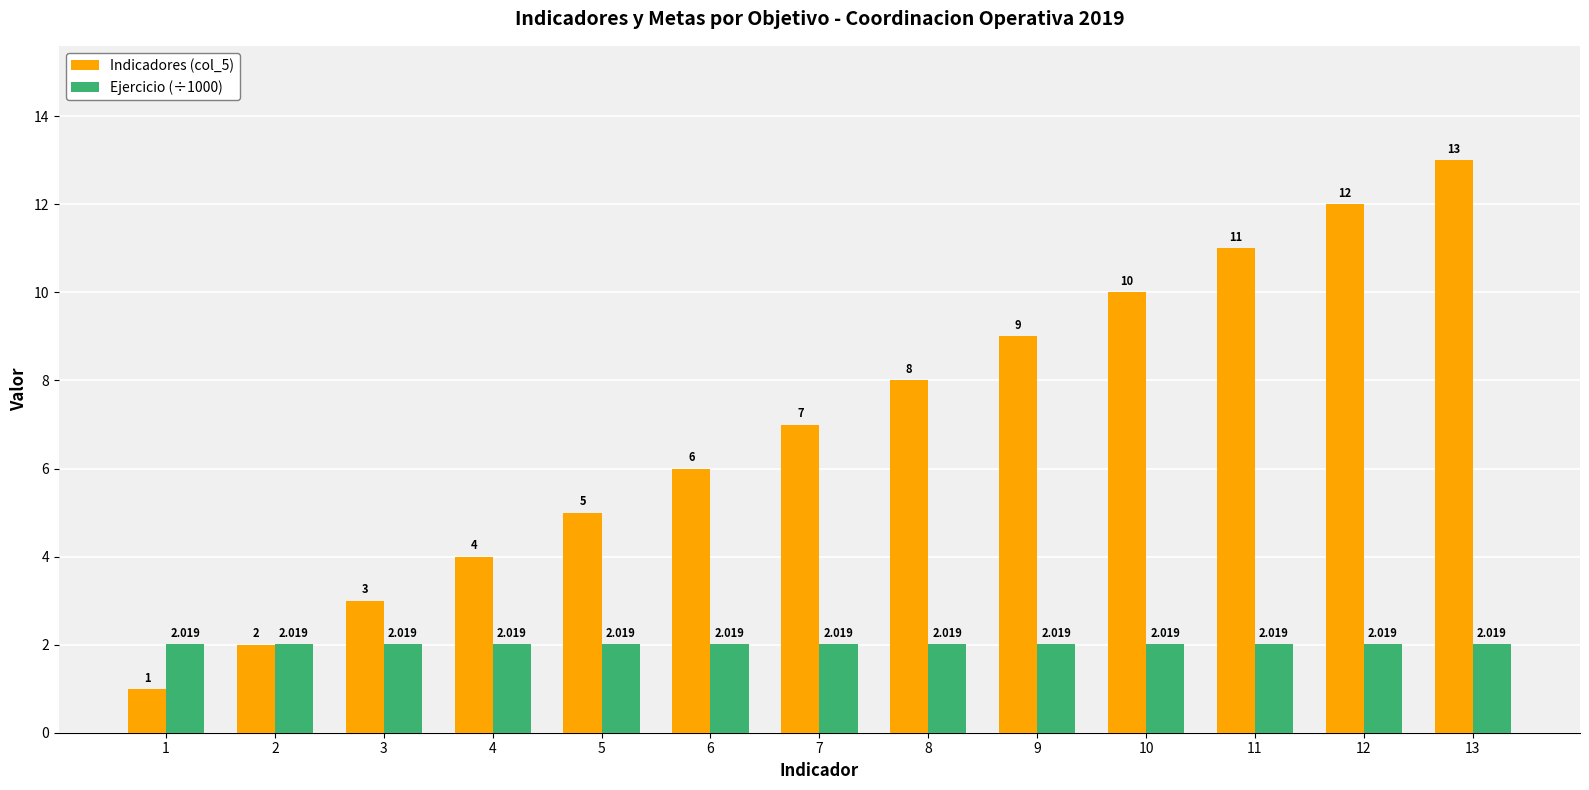

Is the value of Ejercicio (÷1000) at 4 greater than the value of Indicadores (col_5) at 6?

No